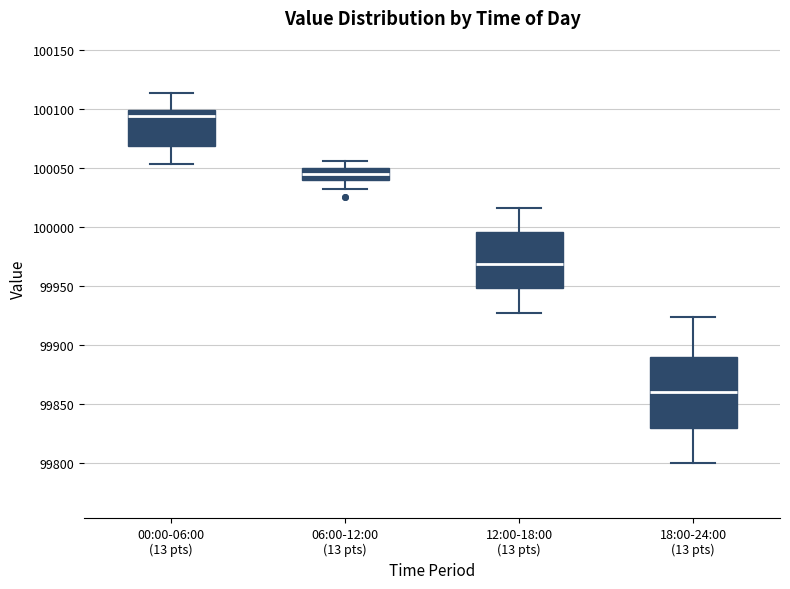

Reading left to right, transcribe this box plot: for each box, give where its median line is, the range the box spans, and where its two whiskers end, as read against the y-axis. The values are not printed on the chart, so give them approximately, as read against the axis.

00:00-06:00 (13 pts): median 100095, box 100070 to 100100, whiskers 100055 to 100115
06:00-12:00 (13 pts): median 100045, box 100040 to 100050, whiskers 100030 to 100055
12:00-18:00 (13 pts): median 99970, box 99950 to 99995, whiskers 99925 to 100015
18:00-24:00 (13 pts): median 99860, box 99830 to 99890, whiskers 99800 to 99925